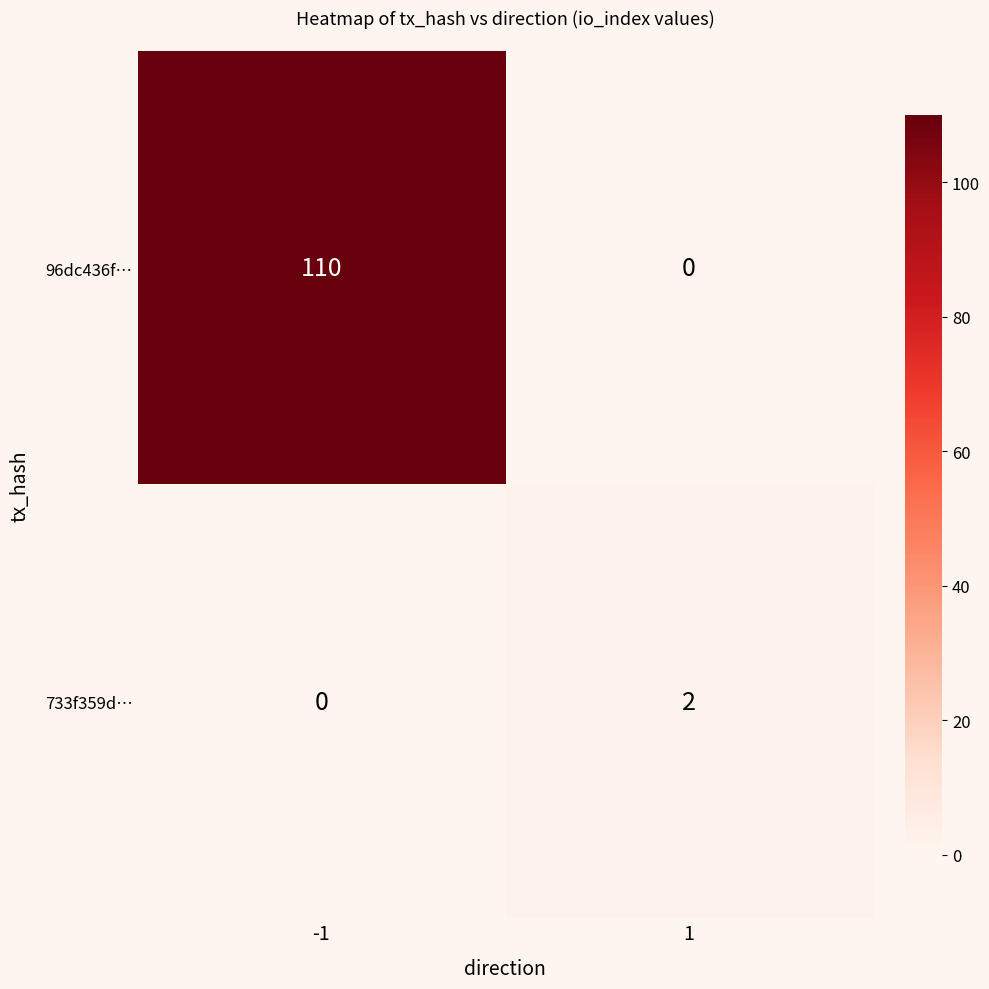

Rank the series by their maximum value, from lowest to highest.

733f359d…, 96dc436f…